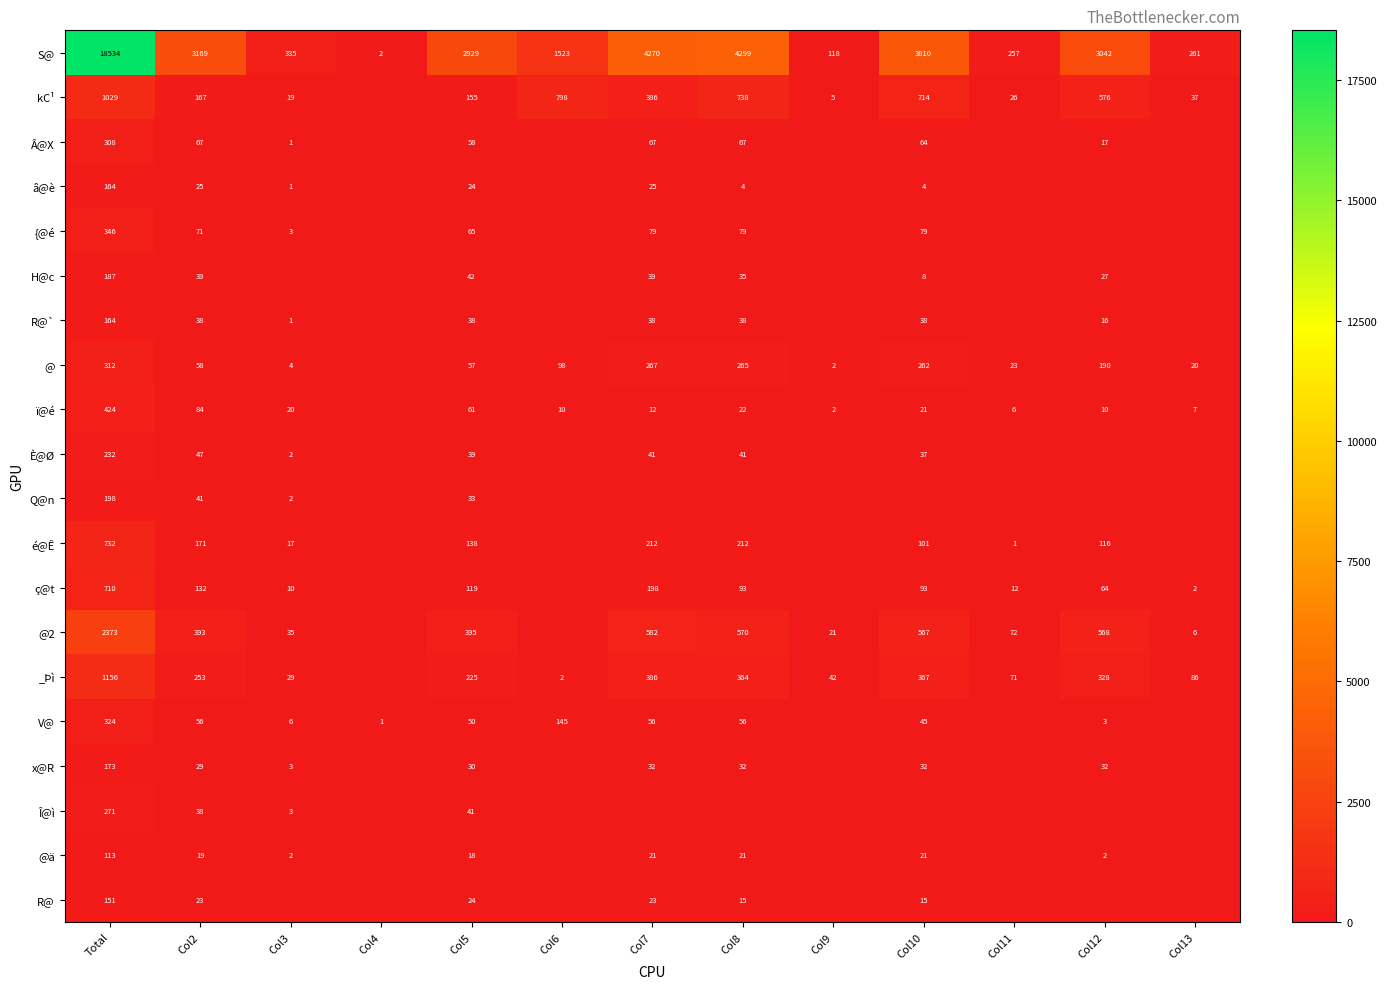

True or false: â@è has a value of 164 at Total.

True